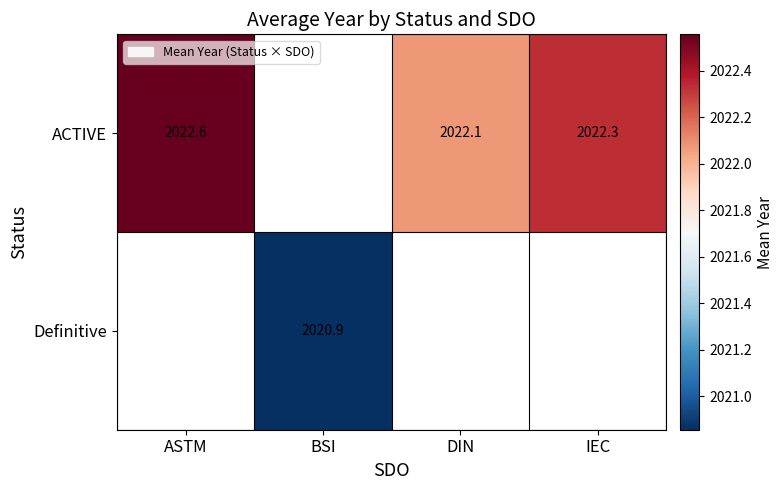

List the labels in order of Definitive value, smallest first.

ASTM, BSI, DIN, IEC